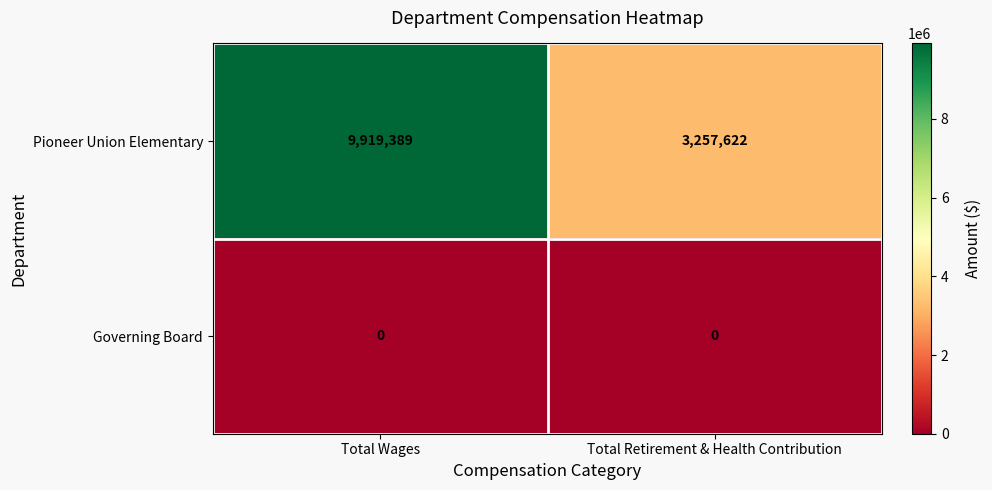

Between Total Wages and Total Retirement & Health Contribution, which series saw the biggest shift?

Pioneer Union Elementary